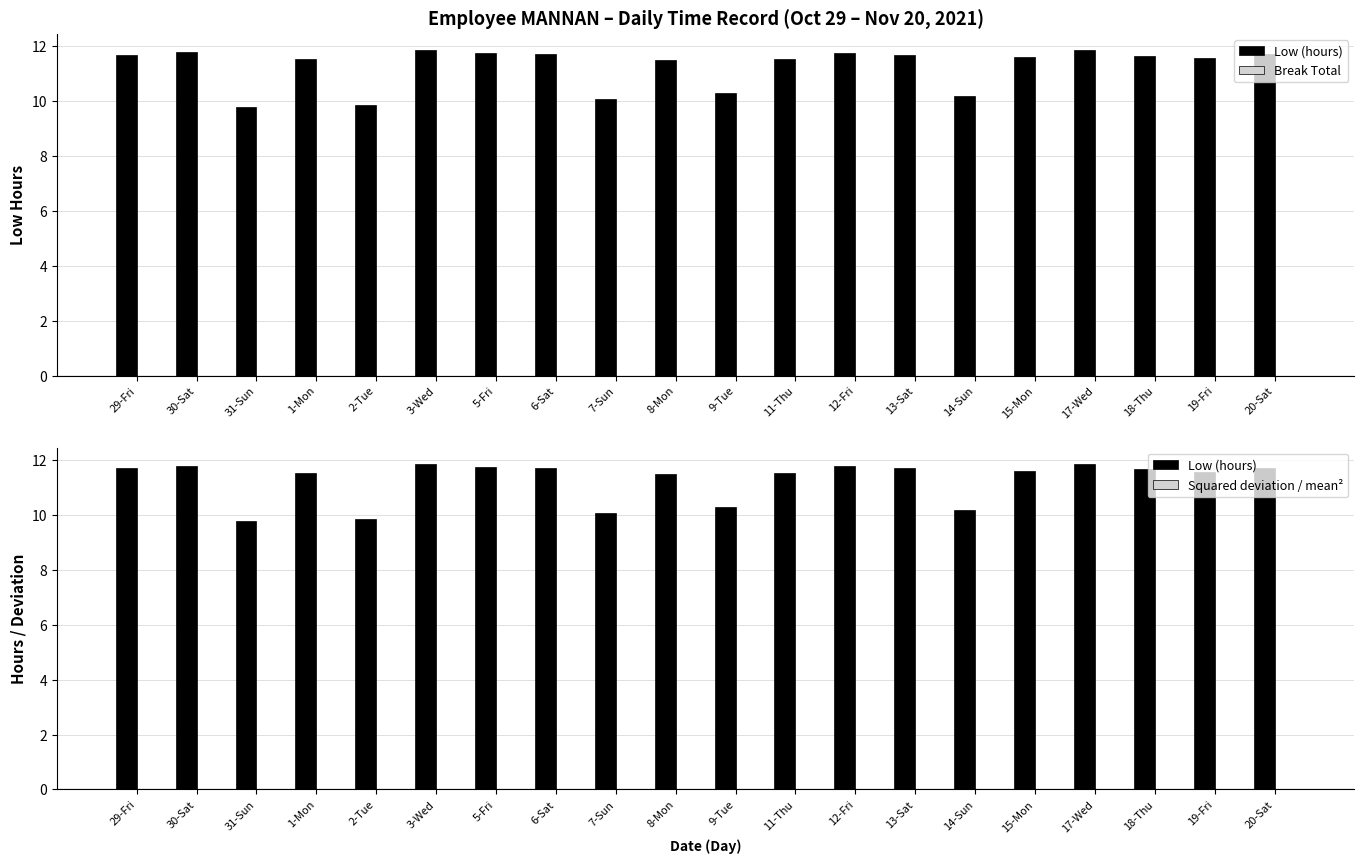

At which category is the sum across all series the highest?

3-Wed